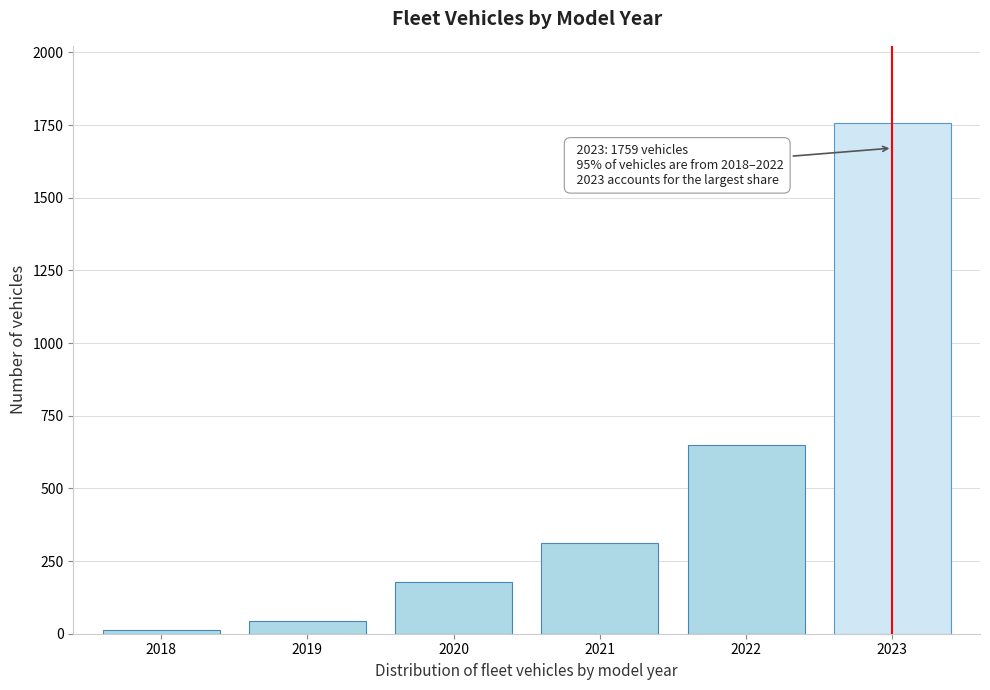

Reading left to right, what are all the values shown in this chart?

12	45	178	312	648	1759